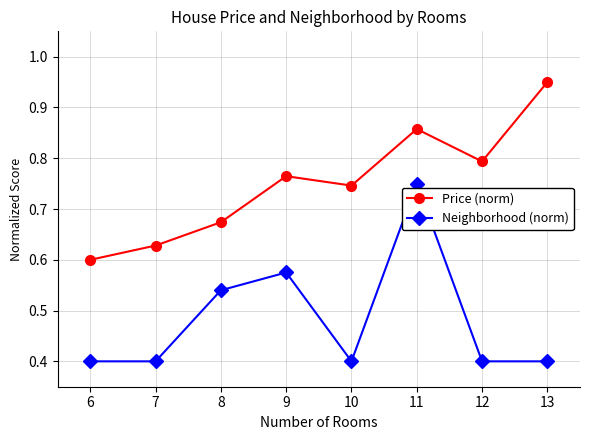

How many Price (norm) values are between 0 and 1?

8